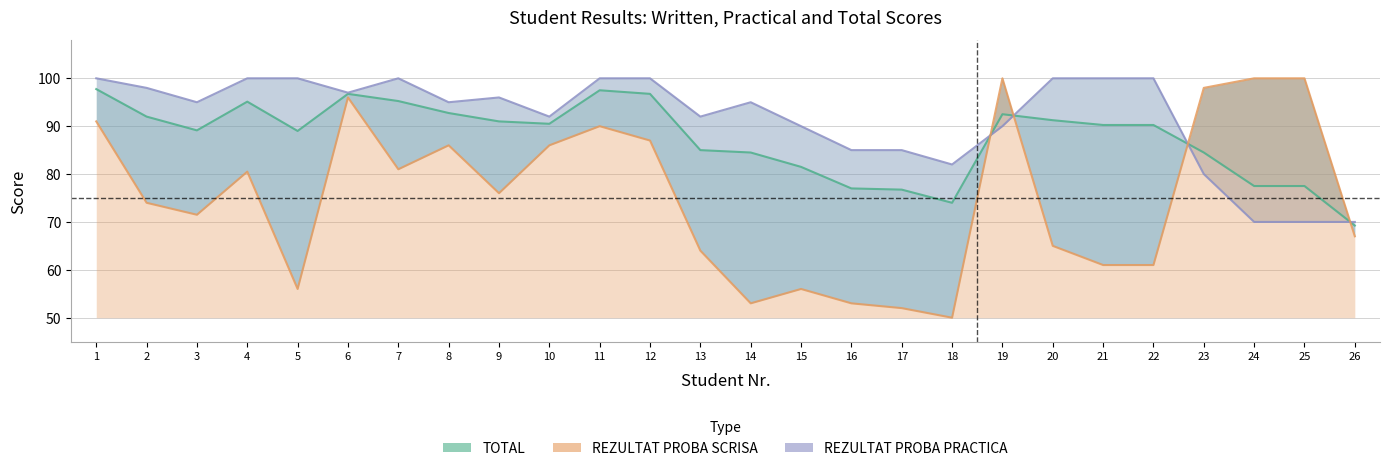

Which has a higher value, 18 or 11?

11